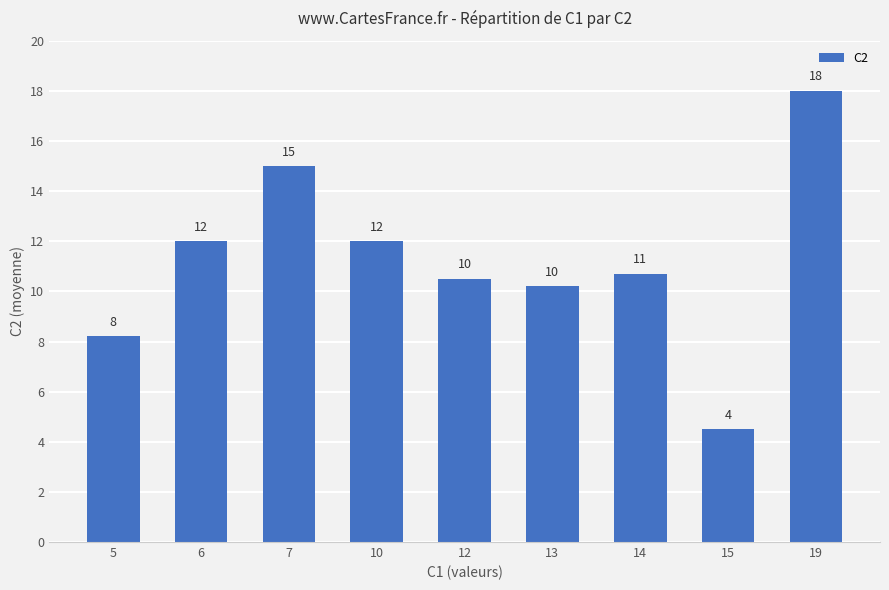

Rank the categories by value from highest to lowest.

19, 7, 6, 10, 14, 12, 13, 5, 15